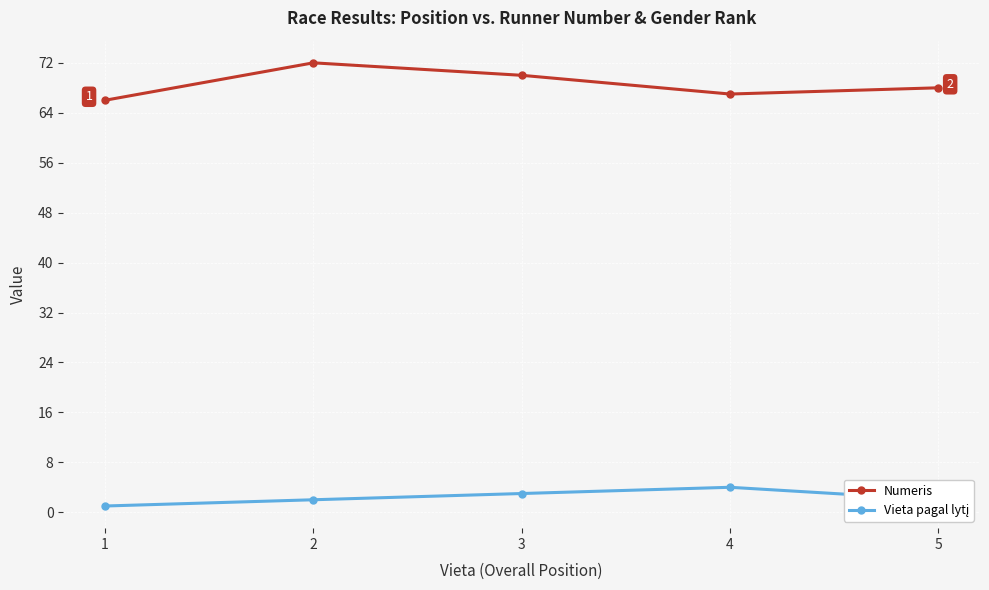

At which category does Numeris reach its first local valley?

4